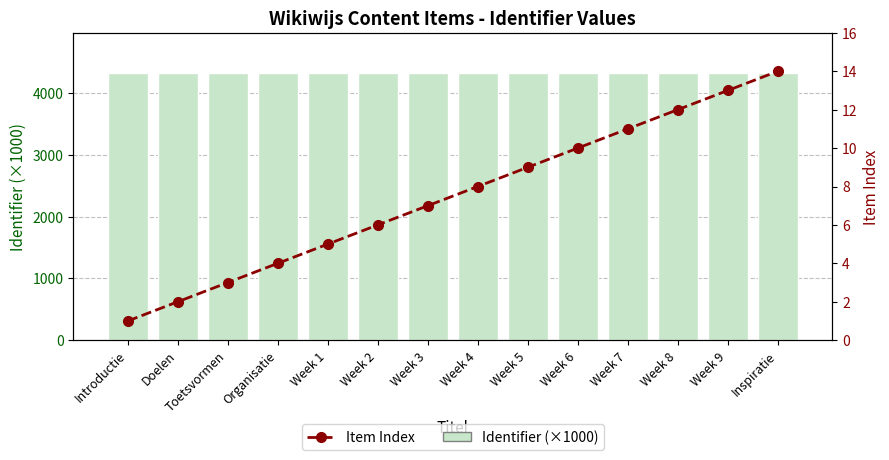

How many groups of bars are there?

14